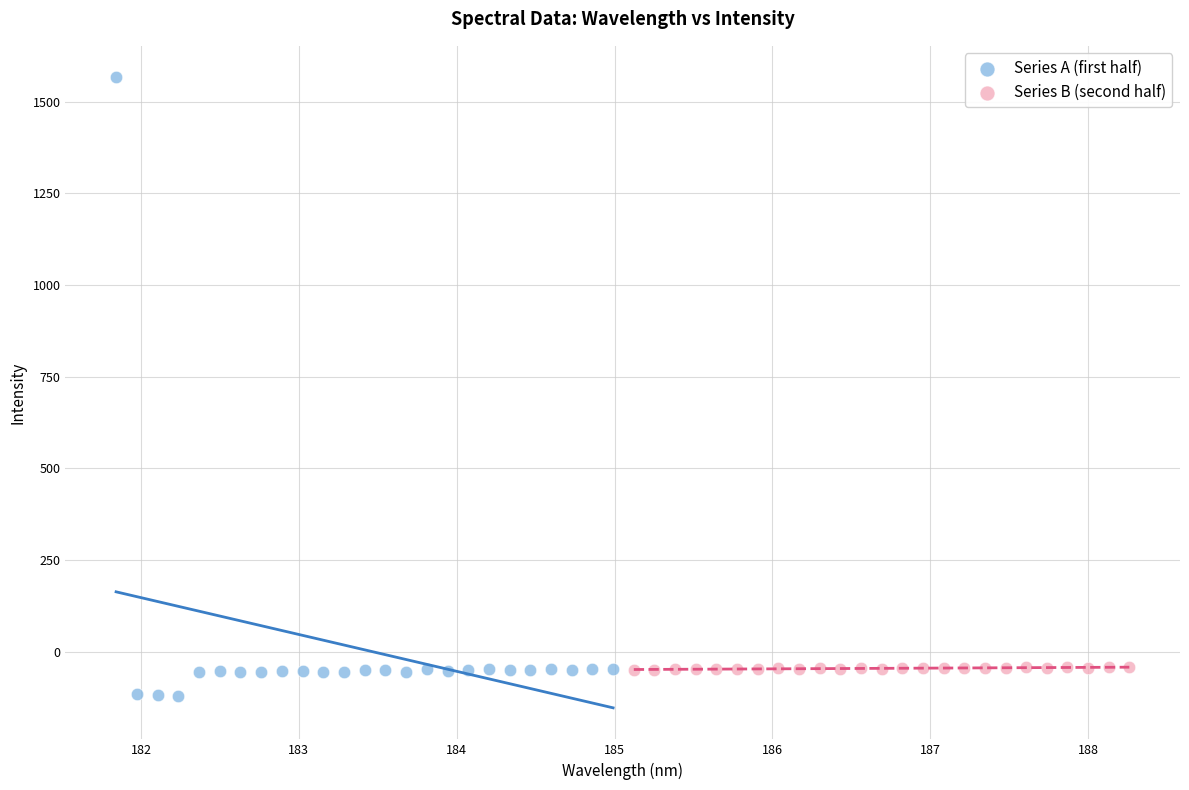

Which series contains the highest Y value?

Series A (first half)